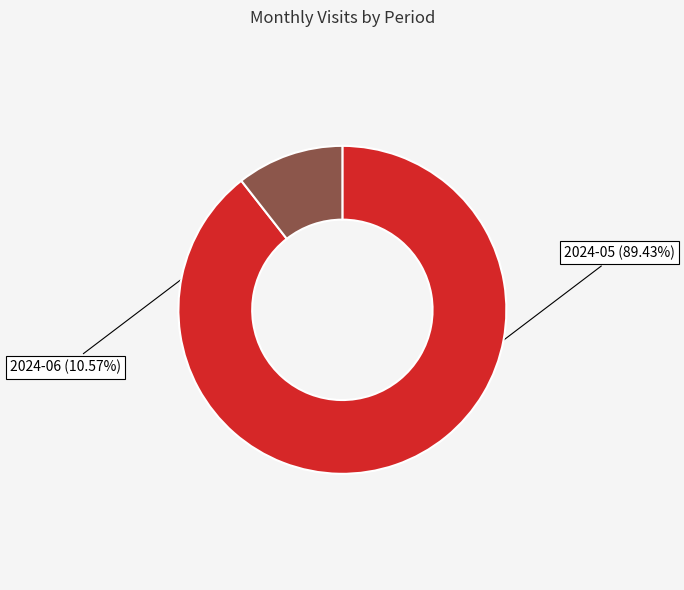

Is there any slice that represents more than half of the pie?

Yes